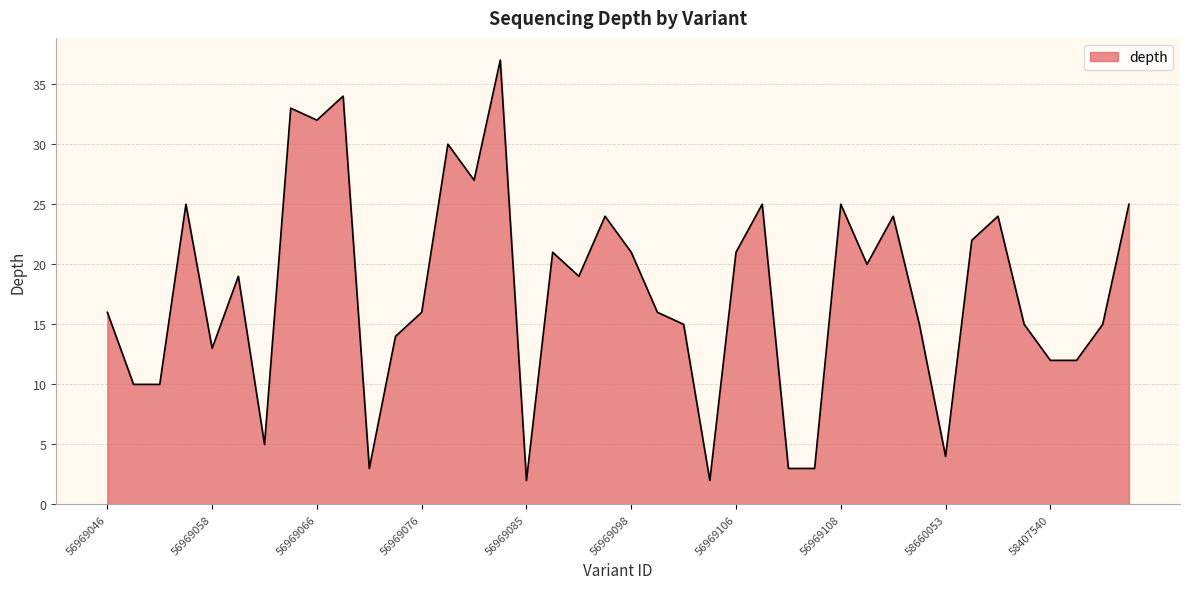

What is the maximum value shown in the chart?

37